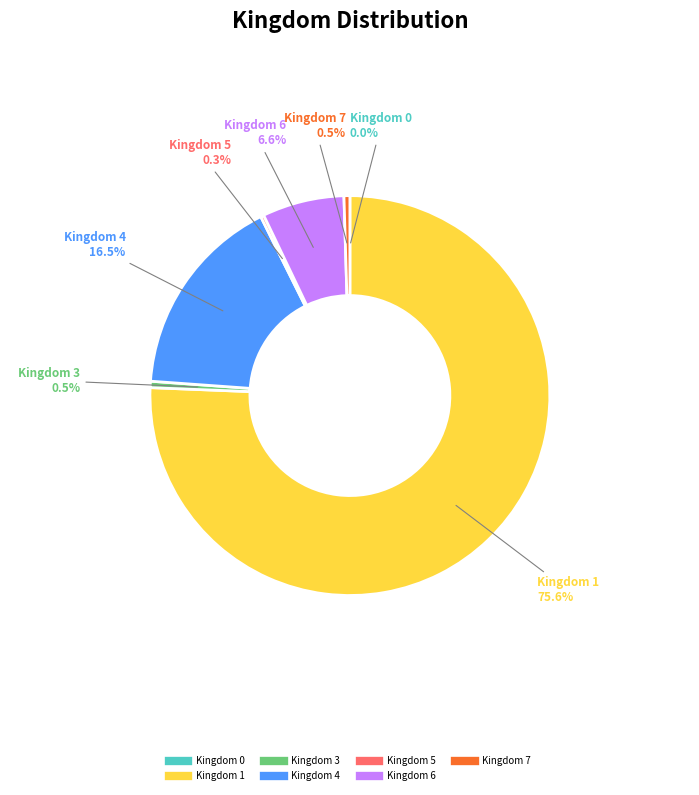

Is there a majority slice in this chart?

Yes